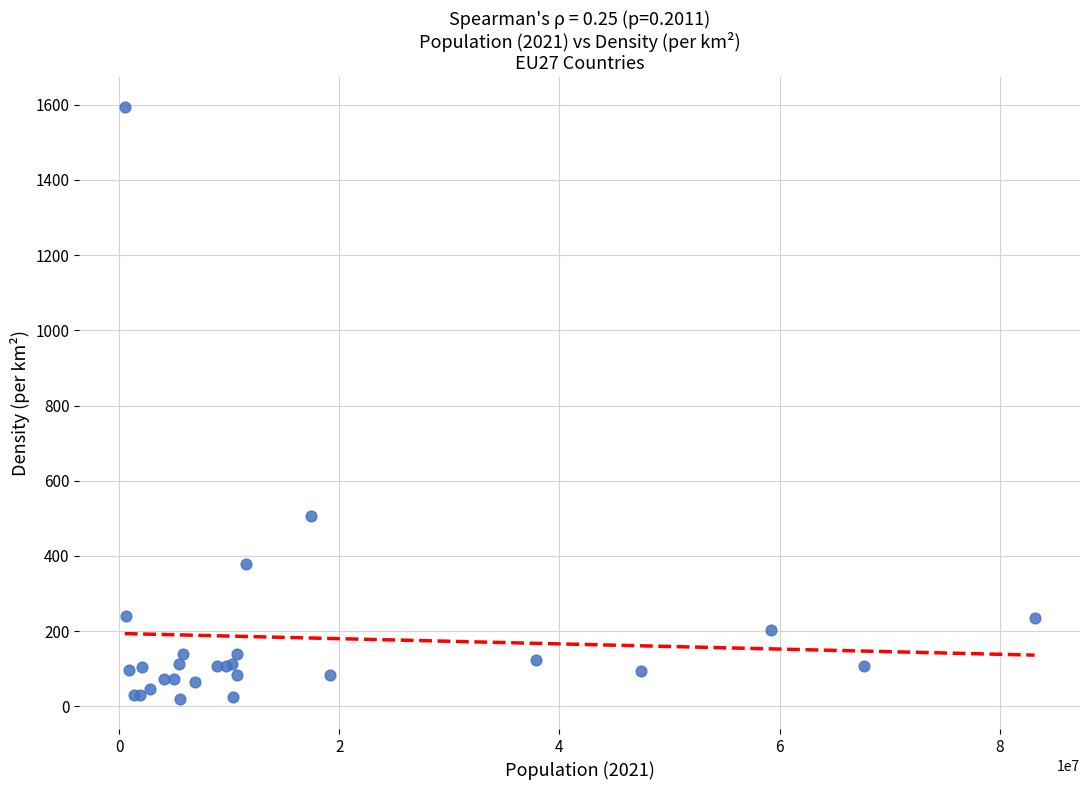

What Y value in the scatter plot is closest to 806?

507.3